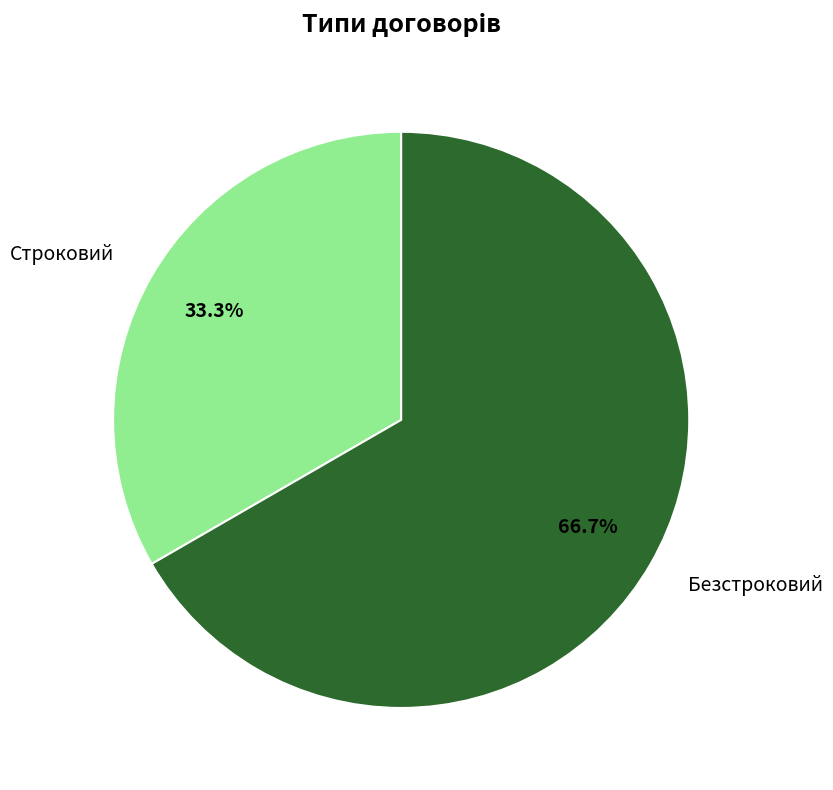

Combined, do Безстроковий and Строковий account for over 50%?

Yes